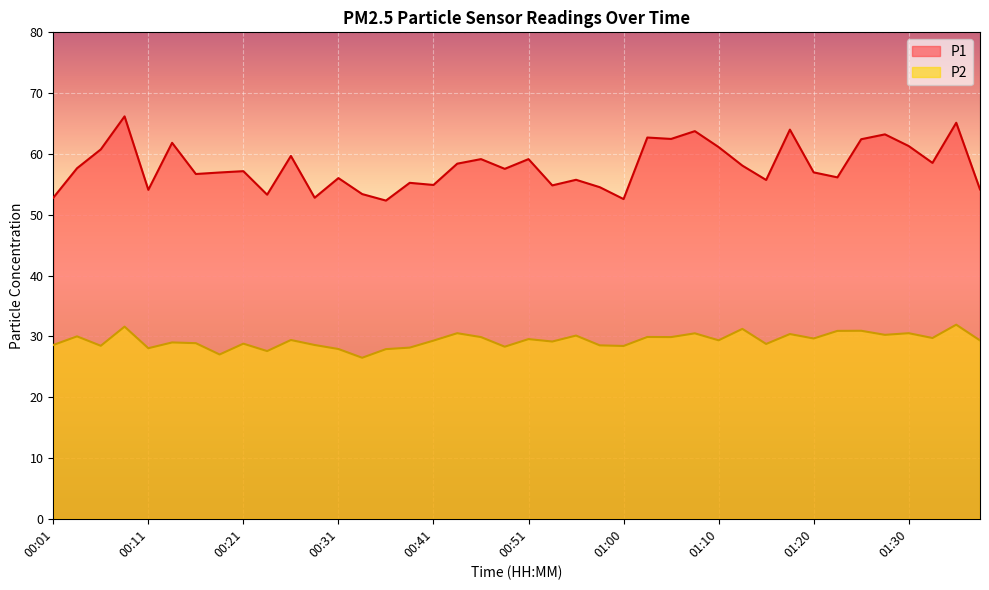

Reading left to right, list all the values displayed in this chart.

P1: 52.8	57.6	60.8	66.2	54.1	61.8	56.7	57.0	57.2	53.3	59.7	52.8	56.0	53.4	52.3	55.2	54.9	58.4	59.1	57.5	59.1	54.8	55.8	54.5	52.6	62.7	62.5	63.8	61.1	58.1	55.7	64.0	57.0	56.1	62.4	63.2	61.3	58.5	65.1	54.2
P2: 28.6	30.0	28.4	31.6	28.1	29.0	28.9	27.0	28.8	27.6	29.4	28.6	27.9	26.5	27.9	28.1	29.3	30.5	29.9	28.3	29.6	29.1	30.1	28.5	28.4	29.9	29.9	30.5	29.4	31.2	28.8	30.4	29.6	30.9	30.9	30.2	30.5	29.7	31.9	29.3